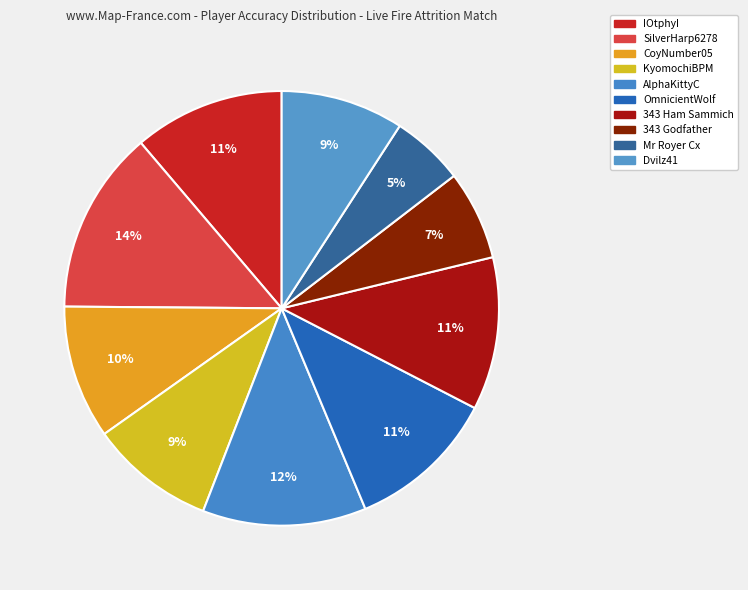

Which category has the smallest portion of the pie?

Mr Royer Cx